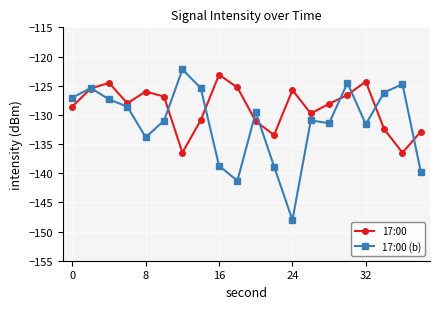

What is the minimum value for 17:00?

-136.5